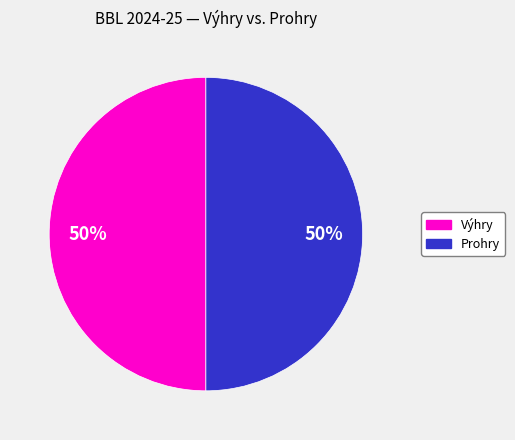

To the nearest percent, what is the difference between the largest and smallest slice percentages?

0%